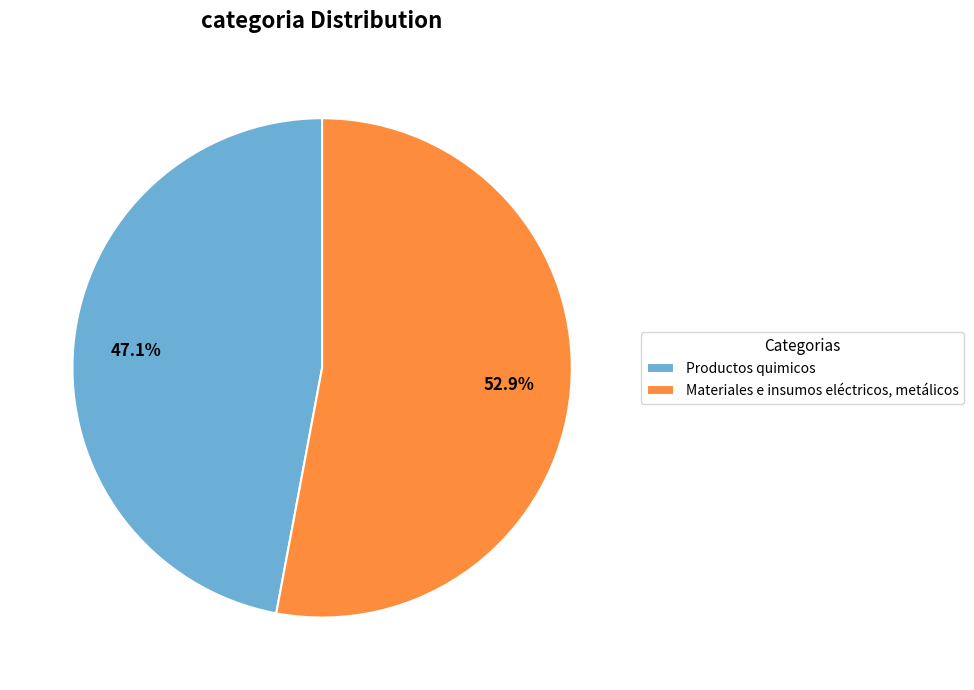

Is it true that Productos quimicos is 47% of the pie?

True